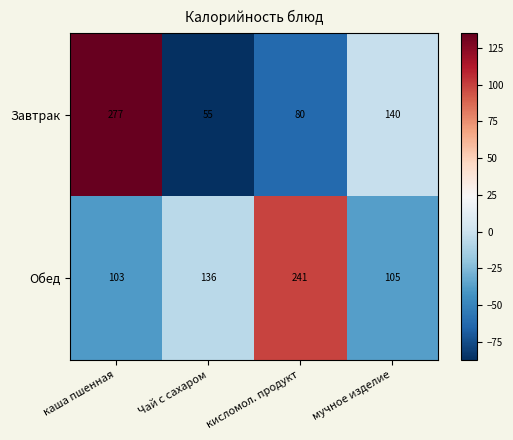

What is the total value across all series at Чай с сахаром?

191